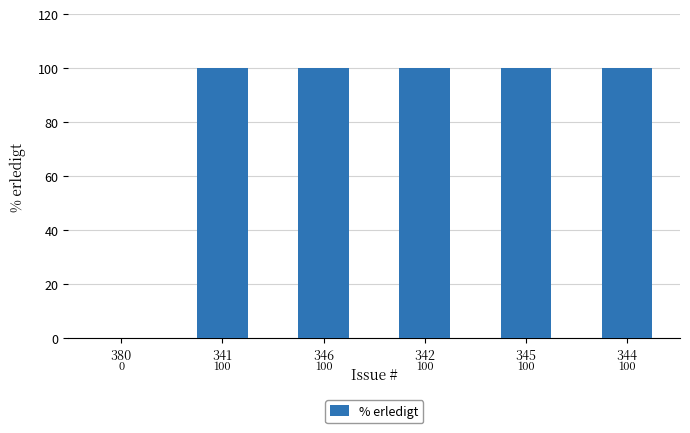

What is the sum of the values at 345 and 342?

200